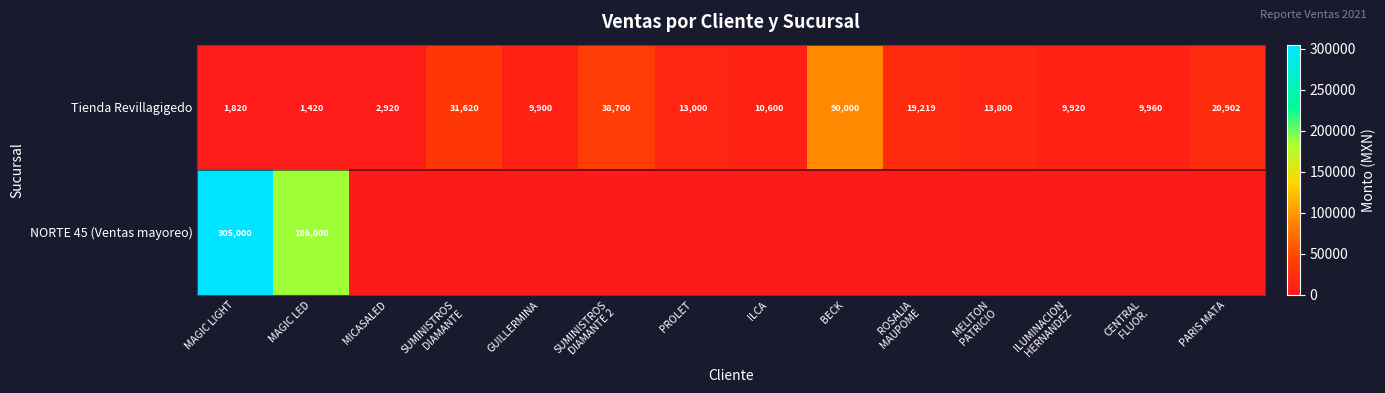

True or false: NORTE 45 (Ventas mayoreo) has a value of 186000 at MAGIC LED.

True